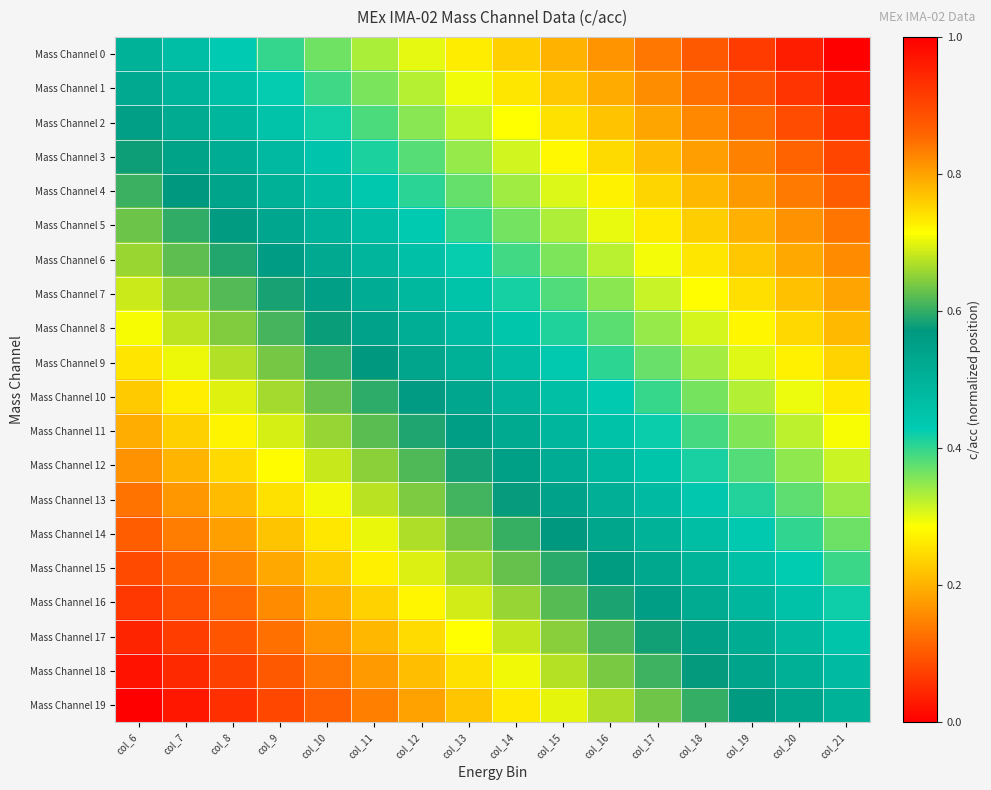

At col_21, list the series in order from smallest to largest.

Mass Channel 0, Mass Channel 1, Mass Channel 2, Mass Channel 3, Mass Channel 4, Mass Channel 5, Mass Channel 6, Mass Channel 7, Mass Channel 8, Mass Channel 9, Mass Channel 10, Mass Channel 11, Mass Channel 12, Mass Channel 13, Mass Channel 14, Mass Channel 15, Mass Channel 16, Mass Channel 17, Mass Channel 18, Mass Channel 19